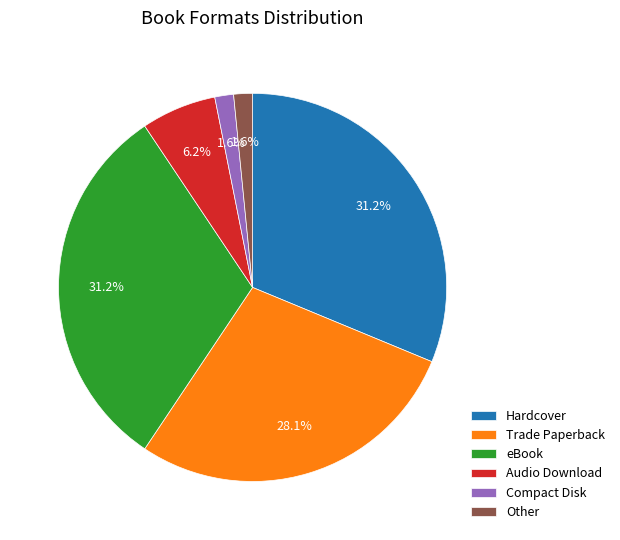

Count the number of slices in the pie.

6